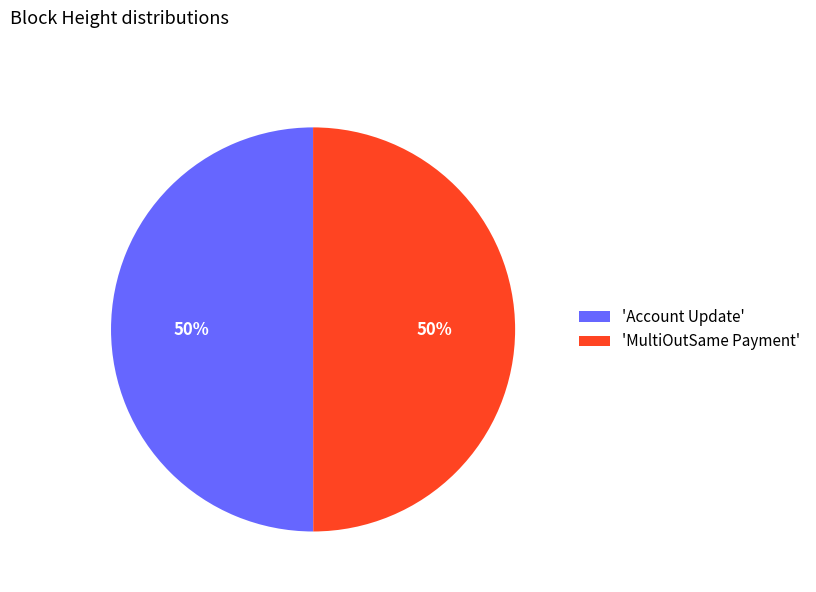

What is the ratio of the value at 'MultiOutSame Payment' to the value at 'Account Update'?

1.0